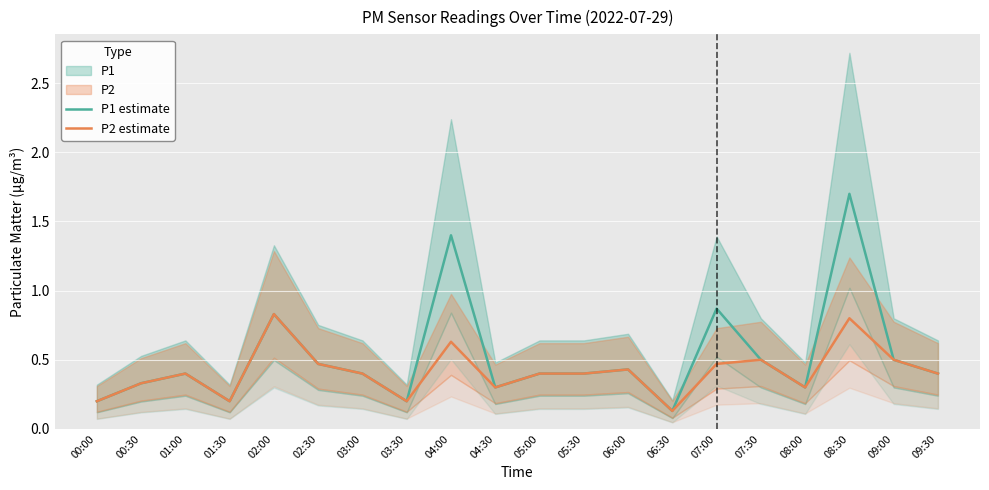

What is the label of the 6th point from the right?

07:00